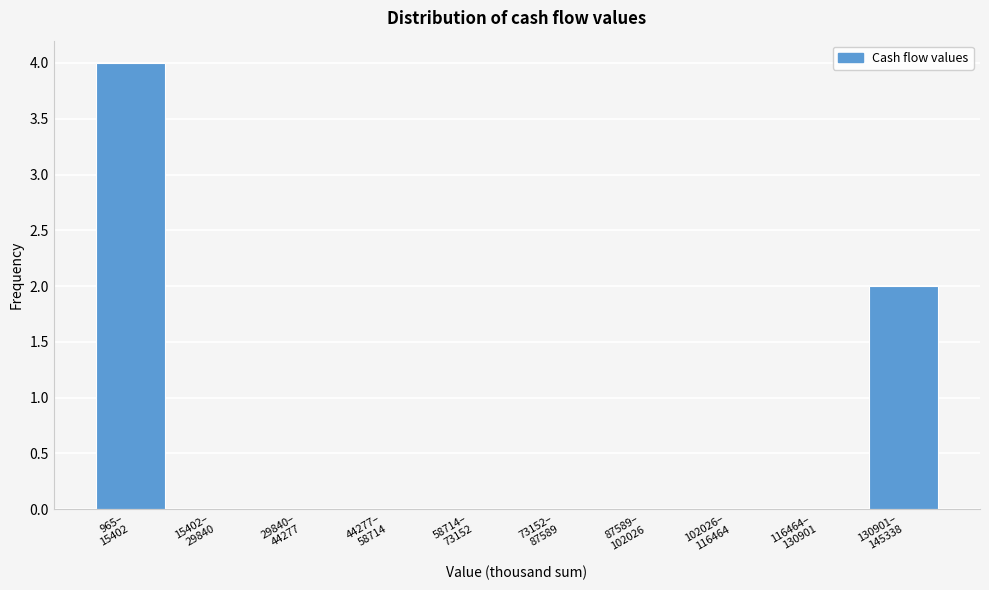

What is the sum of all values?

6